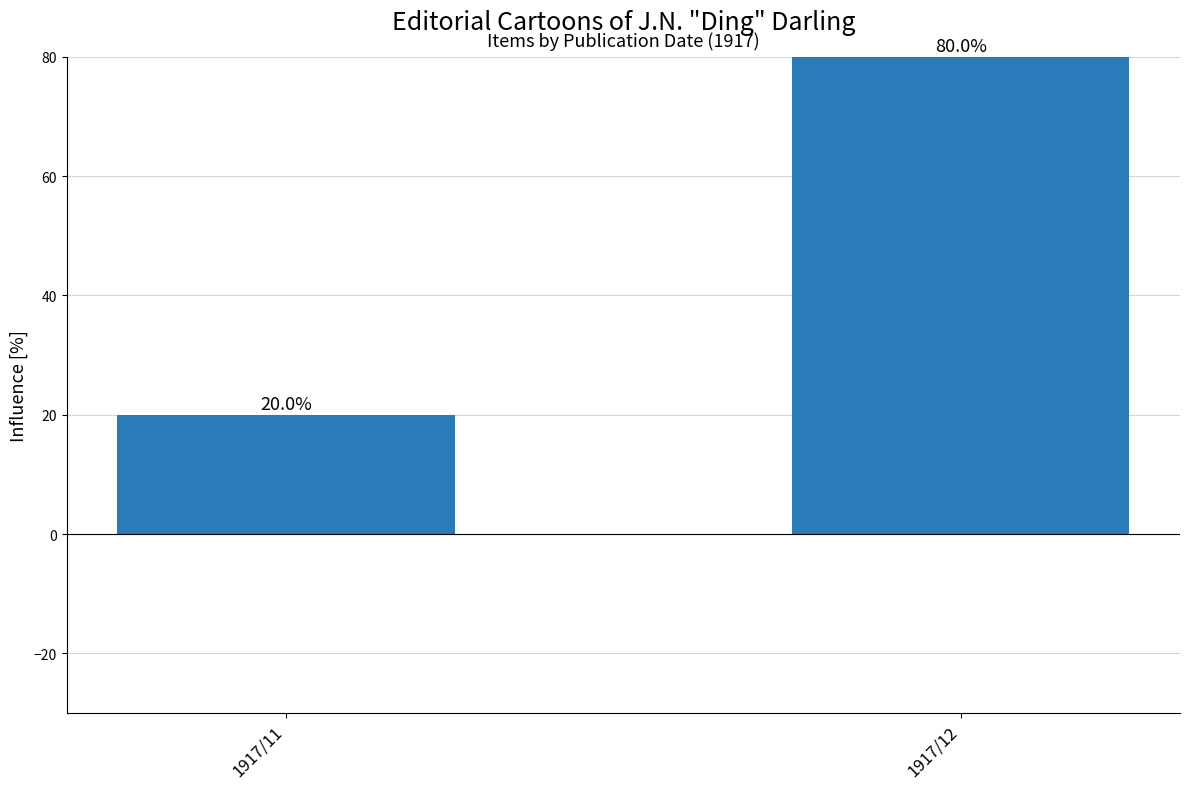

List the labels in order of value, smallest first.

1917/11, 1917/12